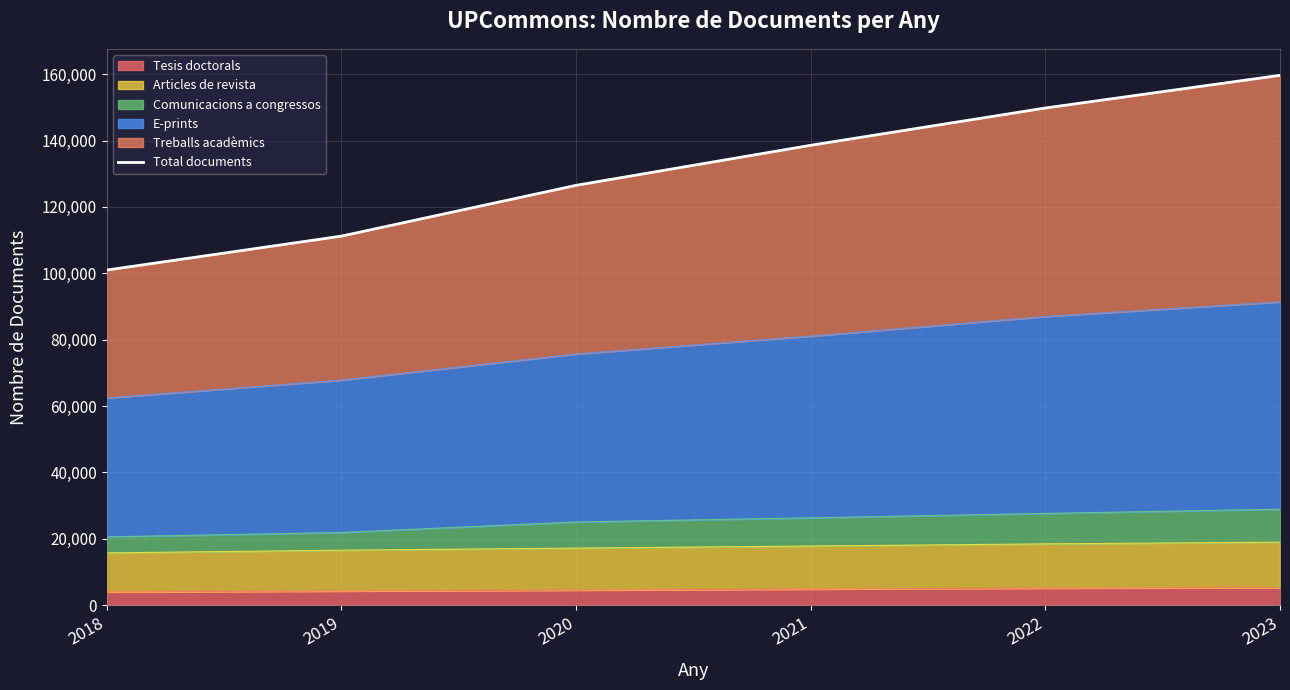

The chart shows a value of 153911 at 2019. True or false?

False